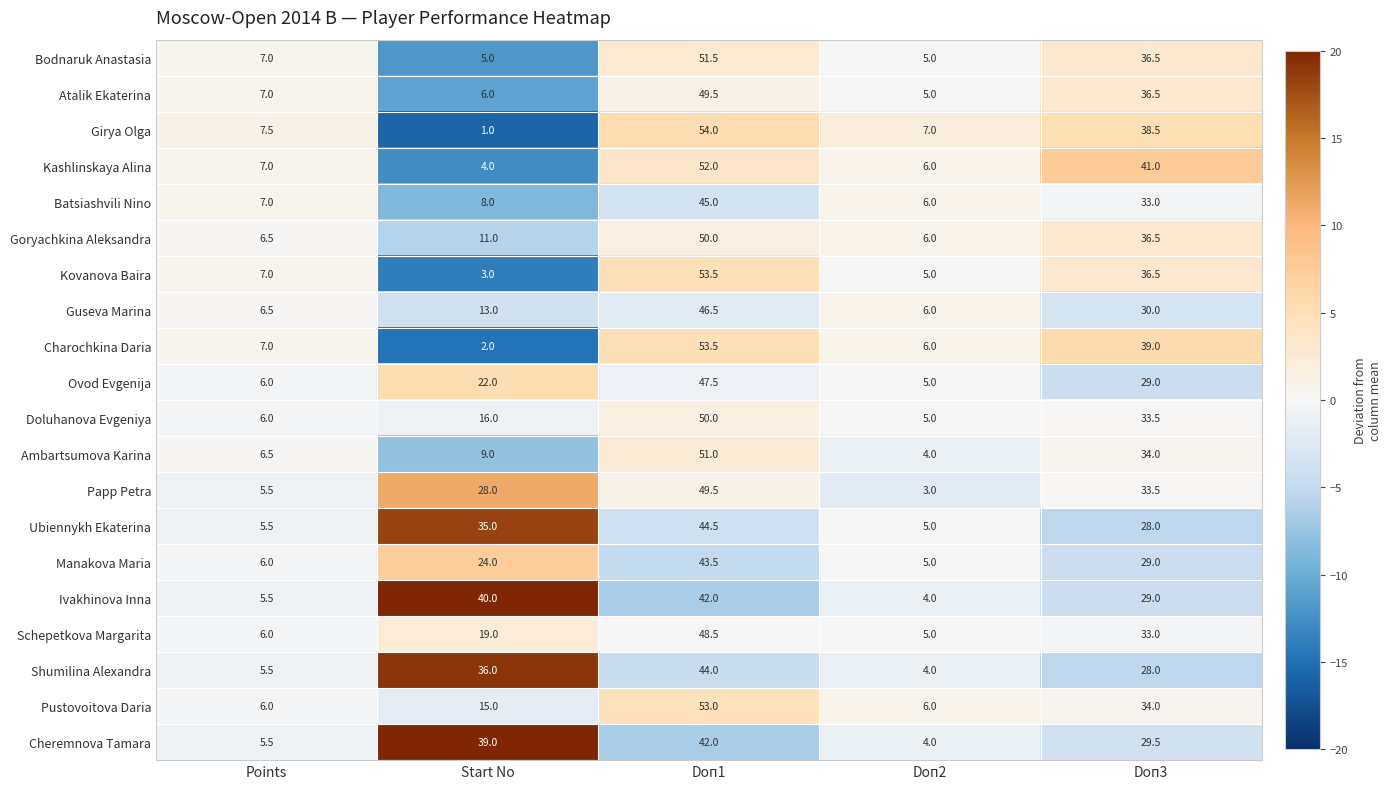

What value does the Manakova Maria series have at Doп3?

29.0